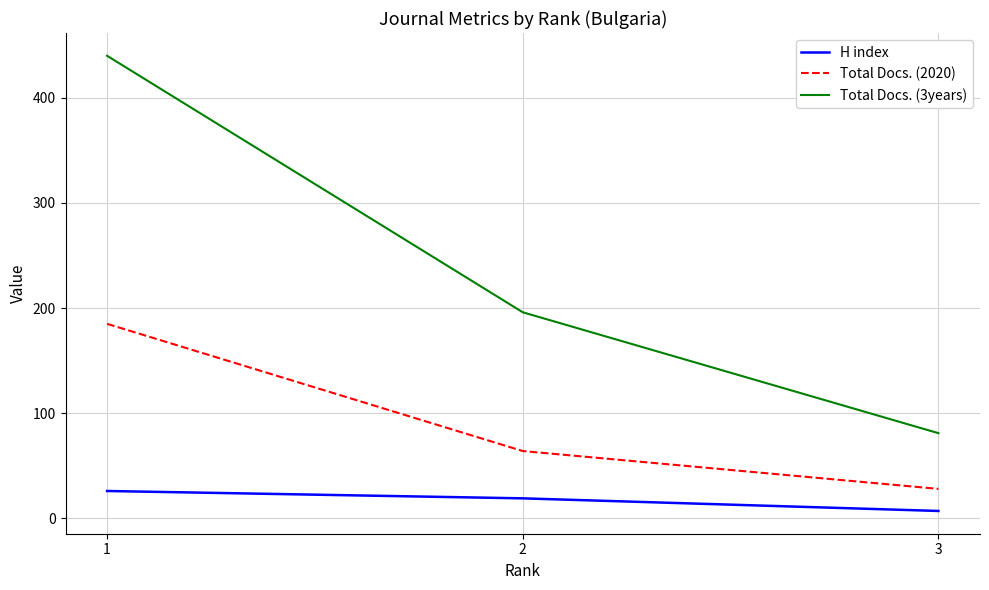

What are all the series names shown in the legend?

H index, Total Docs. (2020), Total Docs. (3years)